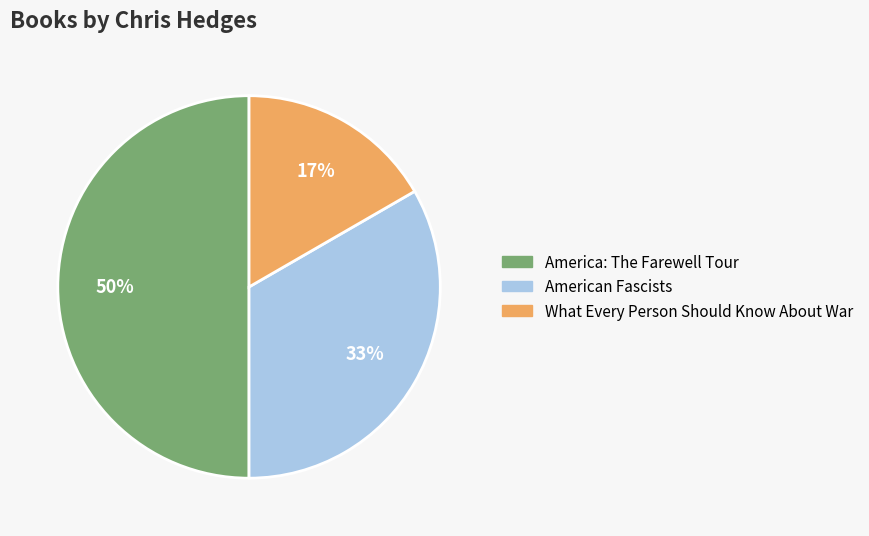

How many segments does this pie chart have?

3